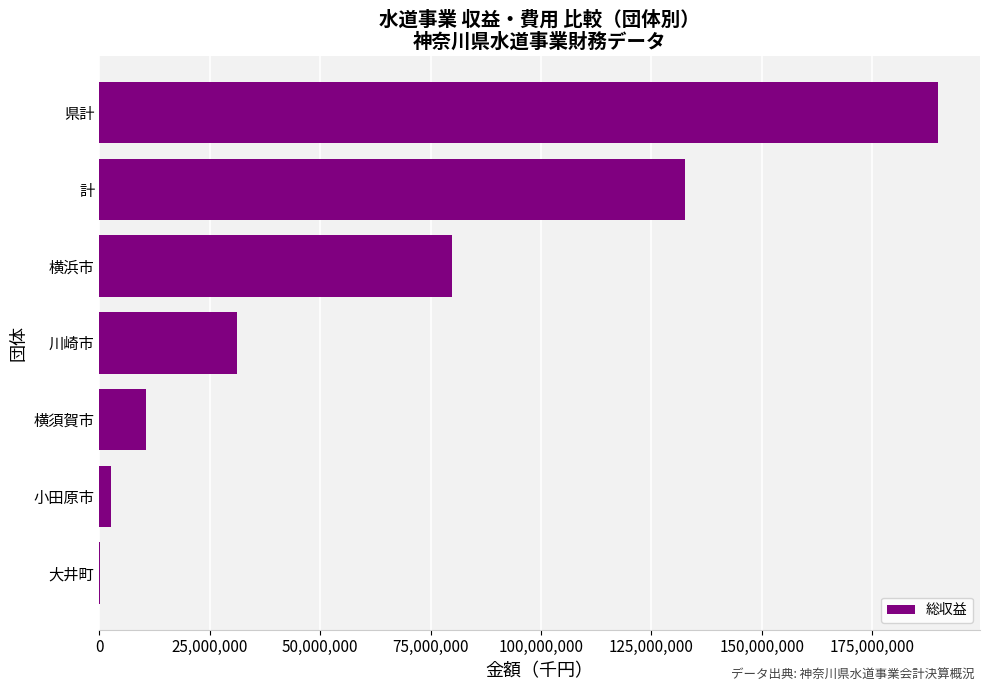

True or false: the data shows 31047633 at 川崎市.

True